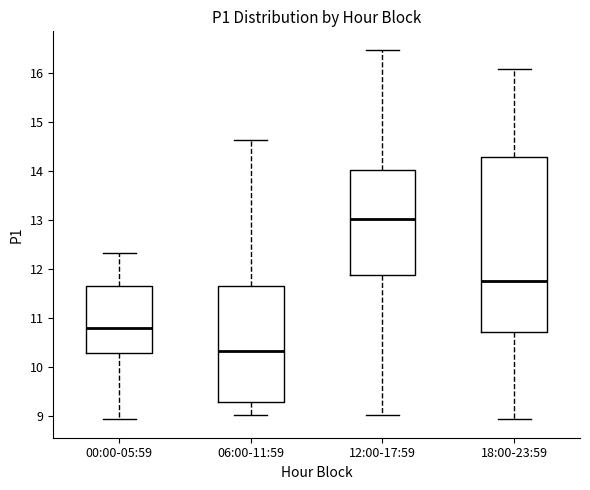

Reading left to right, read every box against the y-axis: the position of its median line, the range the box covers, and the ends of its whiskers. The values are not printed on the chart, so give them approximately, as read against the axis.

00:00-05:59: median 10.8, box 10.3 to 11.7, whiskers 8.9 to 12.3
06:00-11:59: median 10.3, box 9.3 to 11.7, whiskers 9.0 to 14.6
12:00-17:59: median 13.0, box 11.9 to 14.0, whiskers 9.0 to 16.5
18:00-23:59: median 11.8, box 10.7 to 14.3, whiskers 8.9 to 16.1